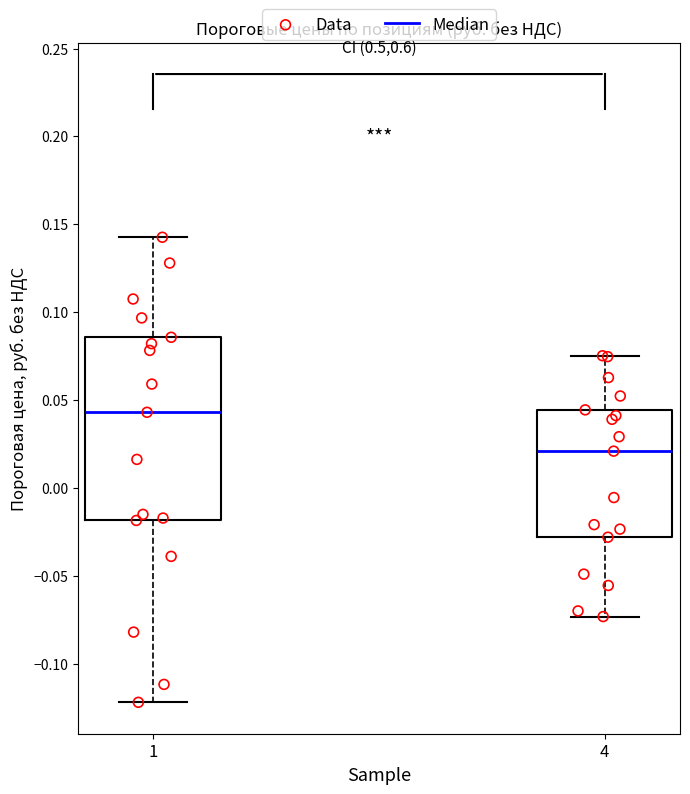

Which box is the tallest, from its lower edge to its upper edge?

1